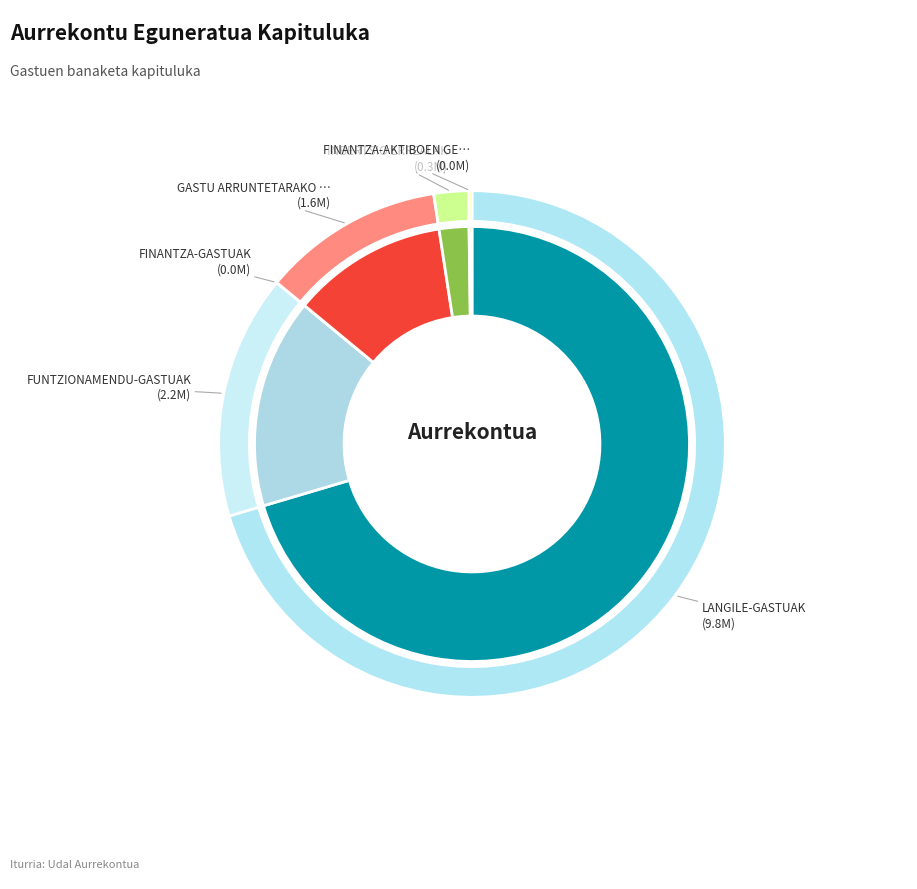

Combined, do INBERTSIO ERREALAK and FUNTZIONAMENDU-GASTUAK account for over 50%?

No